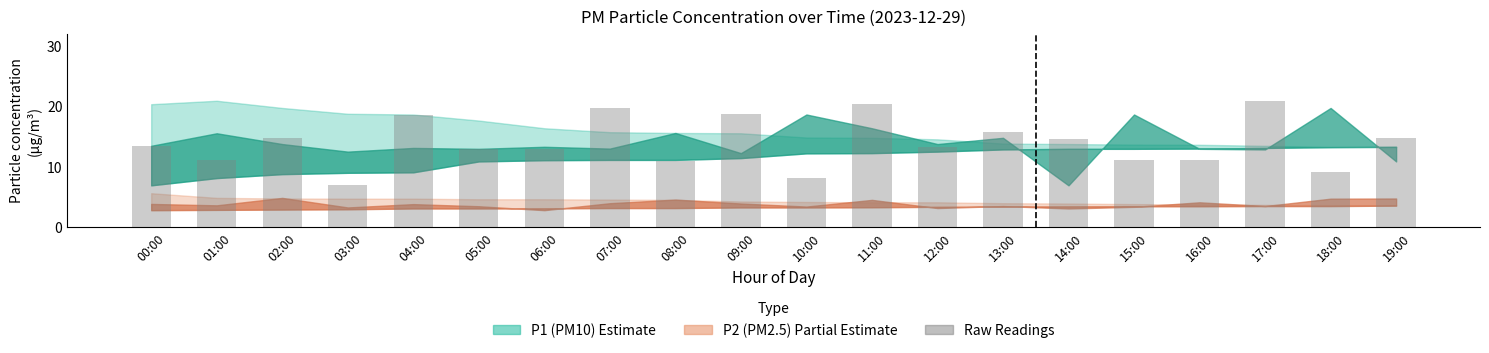

How many data points does each series have?

20